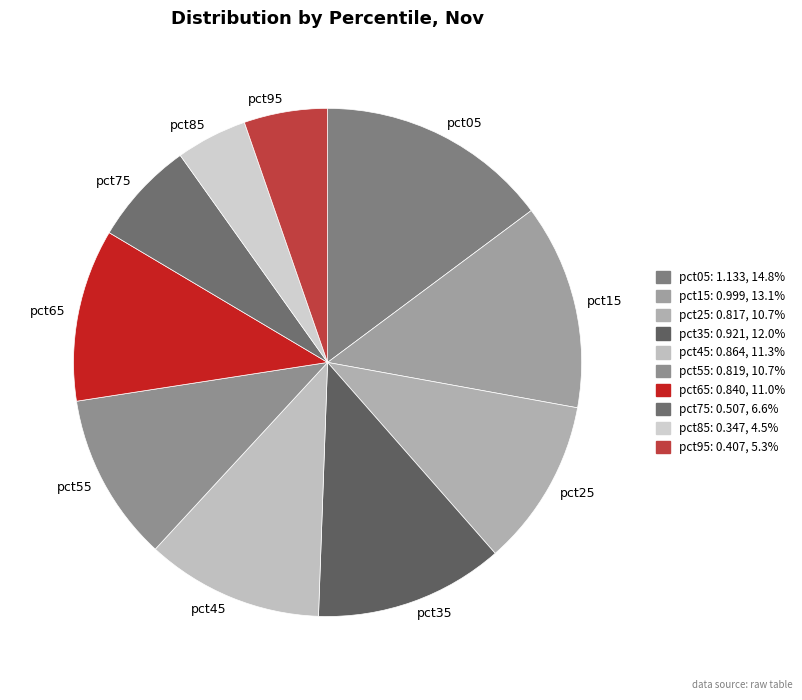

Is pct25 the majority of the pie?

No